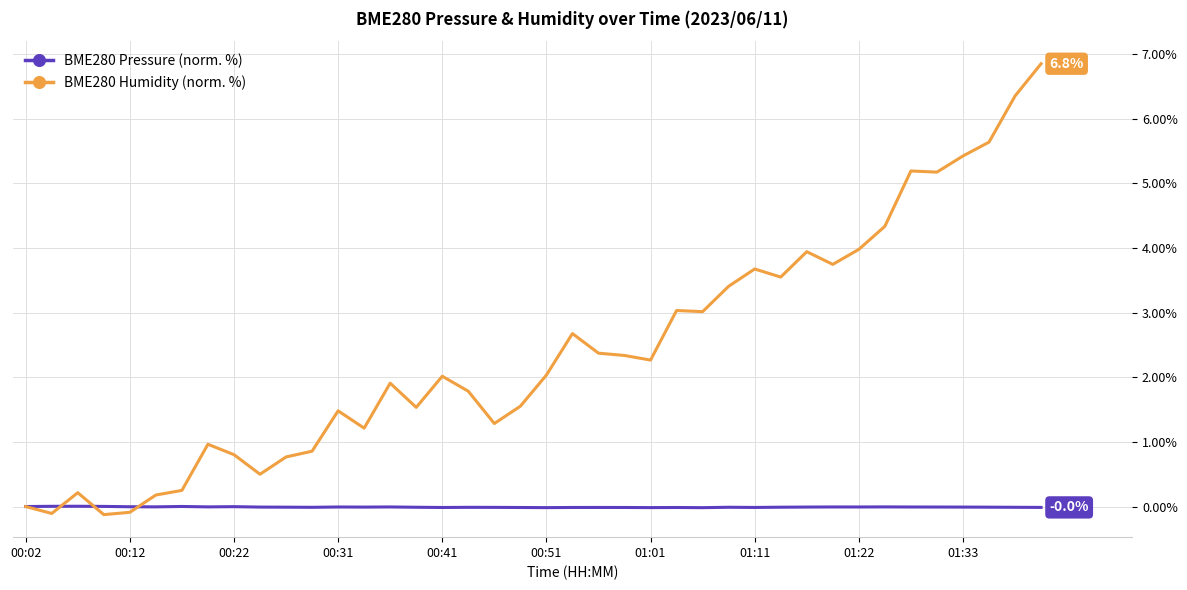

Rank the series by their maximum value, from highest to lowest.

BME280 Humidity (norm. %), BME280 Pressure (norm. %)